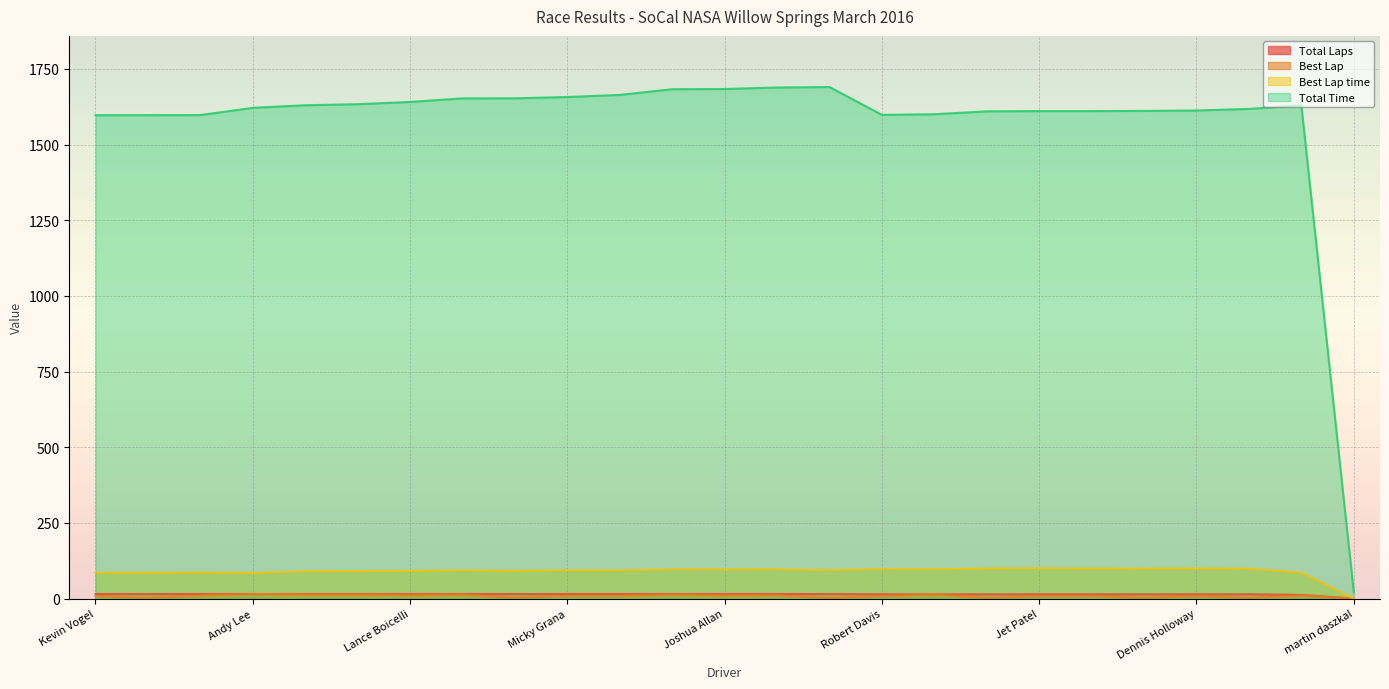

Rank the series at Daryl Staehle from lowest to highest value.

Best Lap, Total Laps, Best Lap time, Total Time